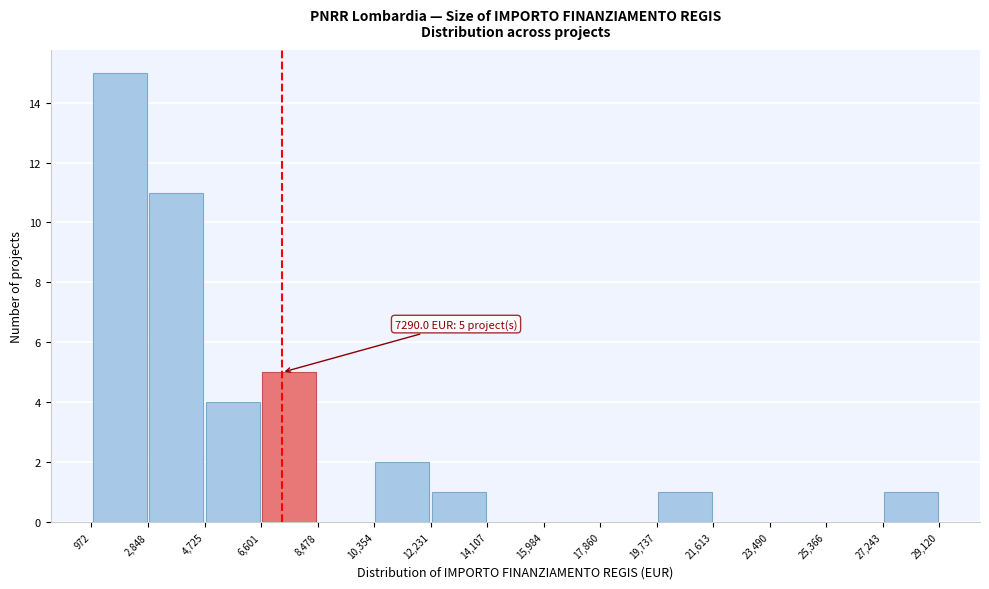

Over which range of the x-axis is the bar tallest?

972 to 2,848